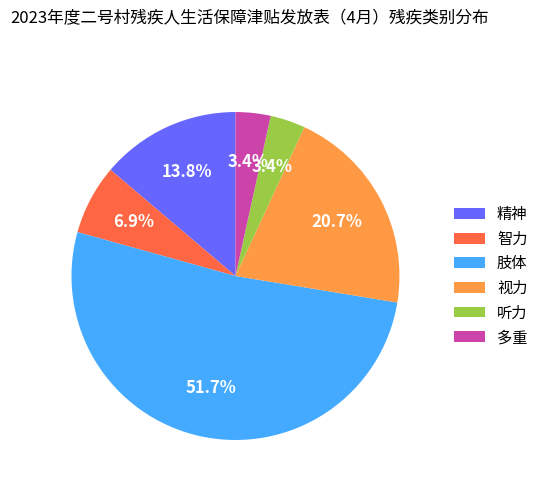

Which slice is the largest?

肢体